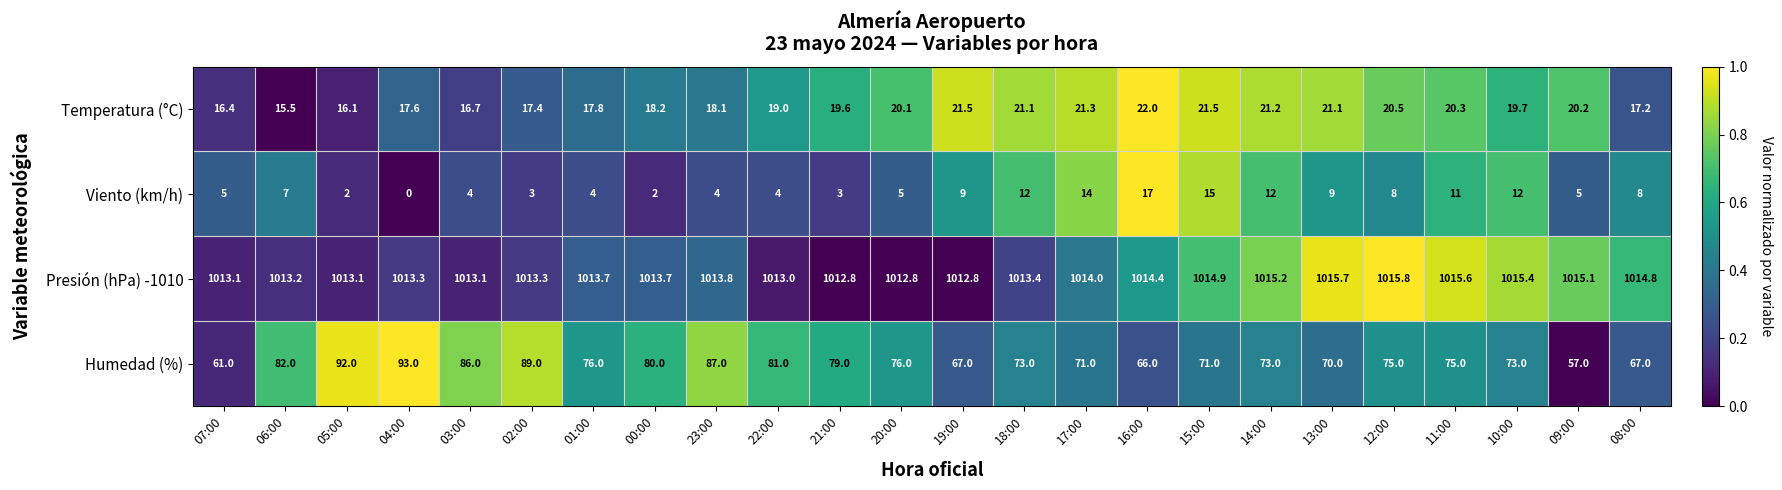

At which label is Temperatura (°C) closest to 18?

23:00